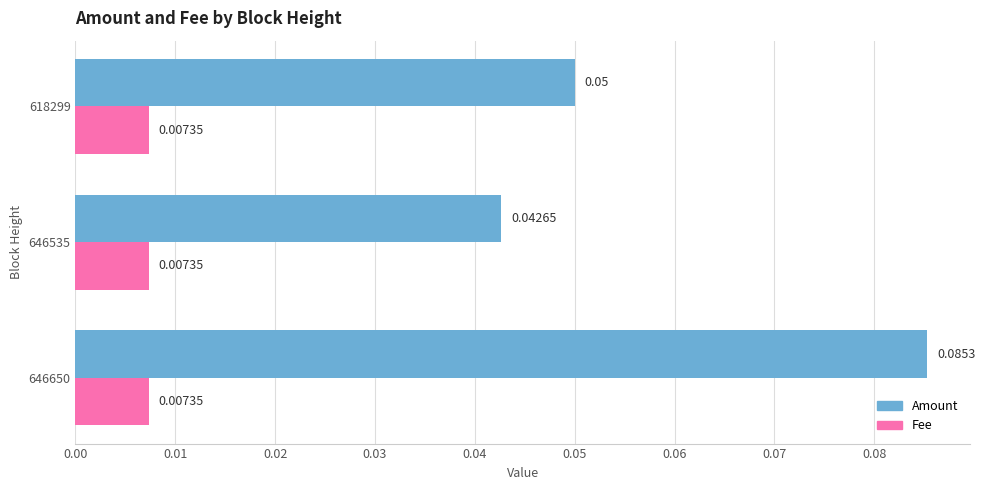

Is the value of Amount at 646535 greater than the value of Fee at 618299?

Yes